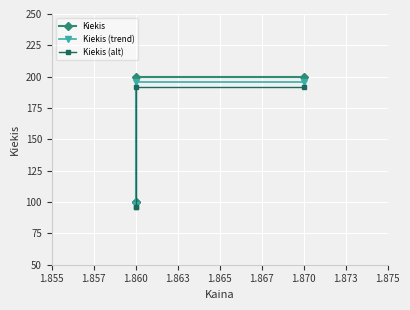

What is the difference between the second highest and second lowest values in the Kiekis (trend) series?

98